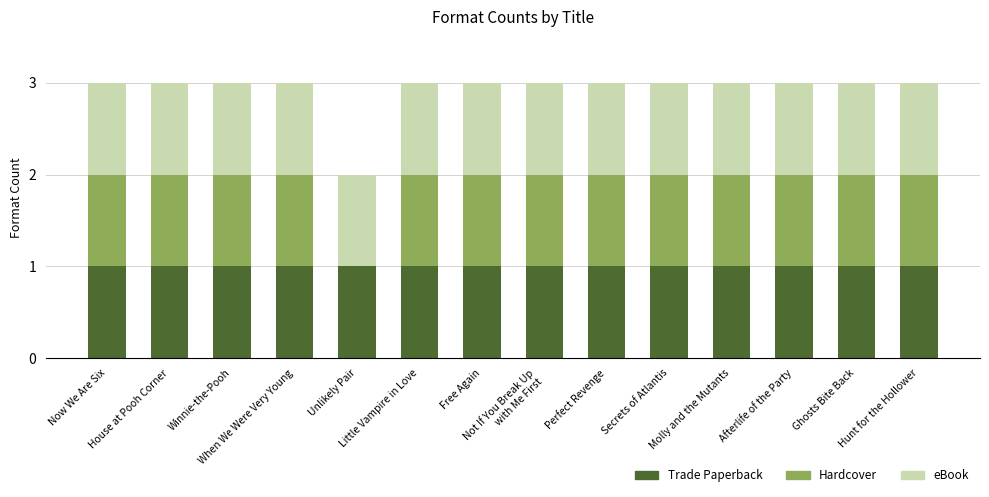

Count the number of categories in the chart.

14